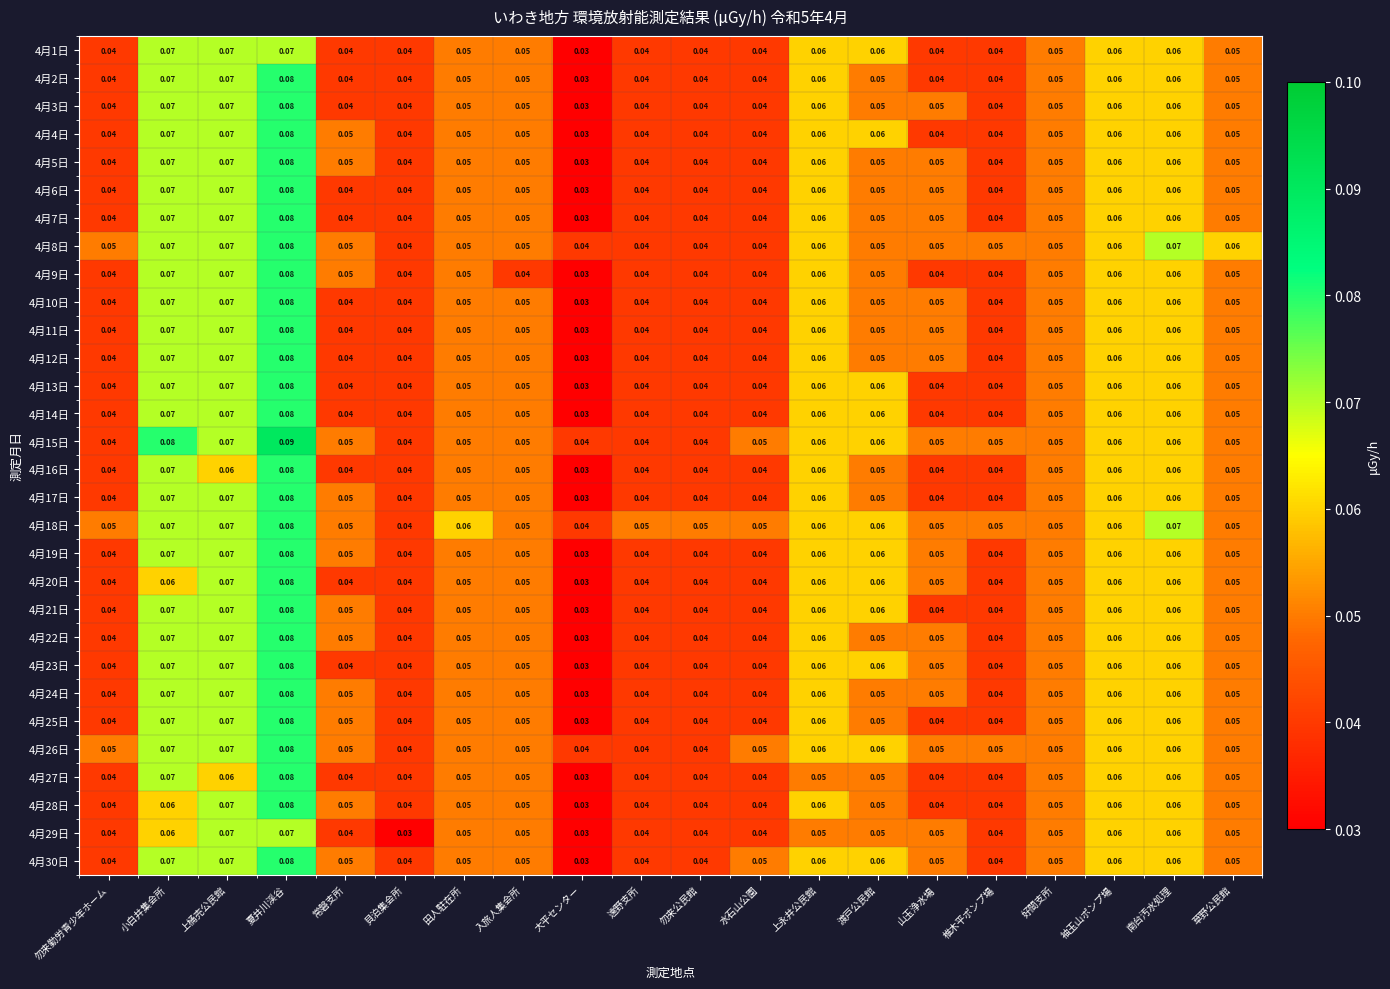

At how many categories does at least one series exceed 0?

20